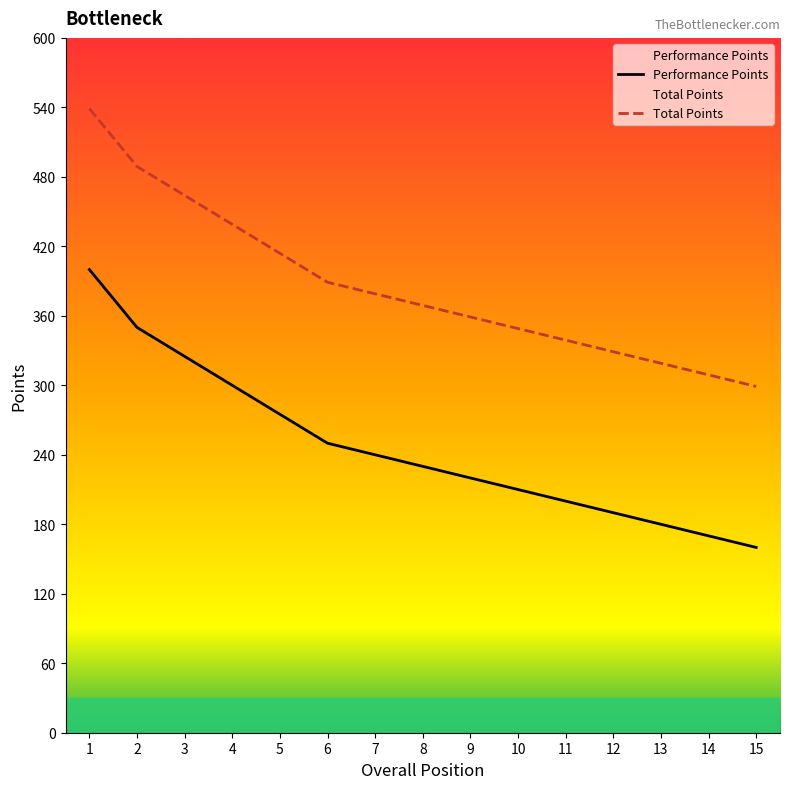

Reading left to right, transcribe all the data shown in this chart.

Performance Points: 1=400	2=350	3=325	4=300	5=275	6=250	7=240	8=230	9=220	10=210	11=200	12=190	13=180	14=170	15=160
Total Points: 1=539	2=489	3=464	4=439	5=414	6=389	7=379	8=369	9=359	10=349	11=339	12=329	13=319	14=309	15=299